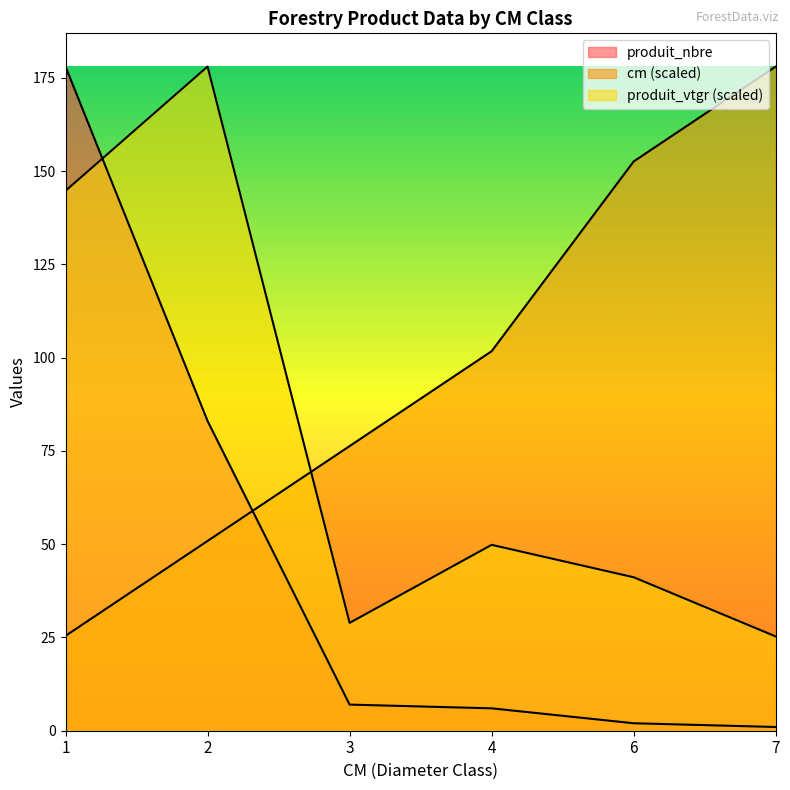

Reading left to right, what are all the values shown in this chart?

cm: 25.4	50.9	76.3	101.7	152.6	178.0
produit_nbre: 178.0	83.0	7.0	6.0	2.0	1.0
produit_vtgr: 144.7	178.0	28.9	49.8	41.1	25.3